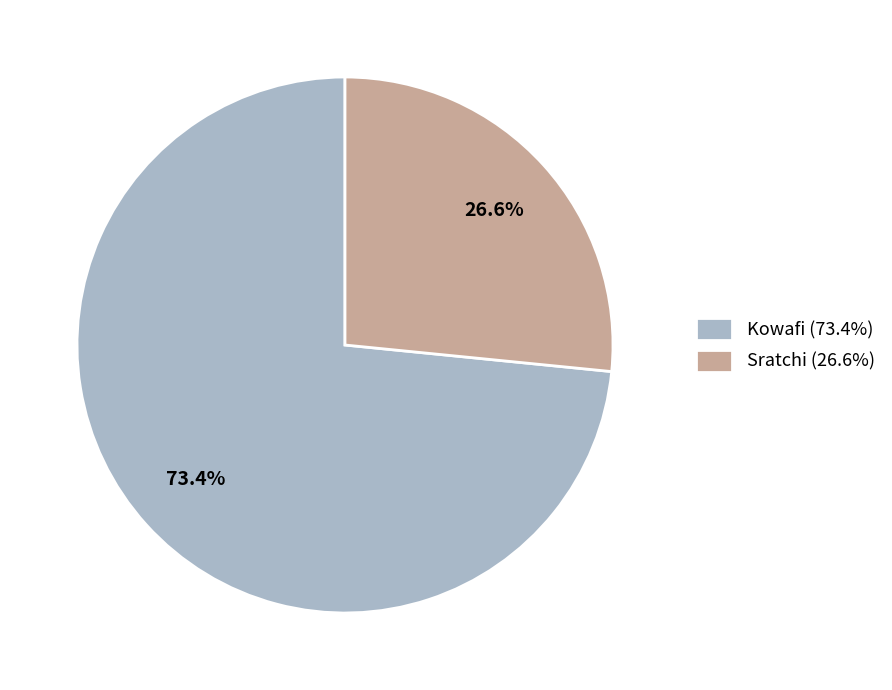

Is the sum of Sratchi and Kowafi greater than half?

Yes